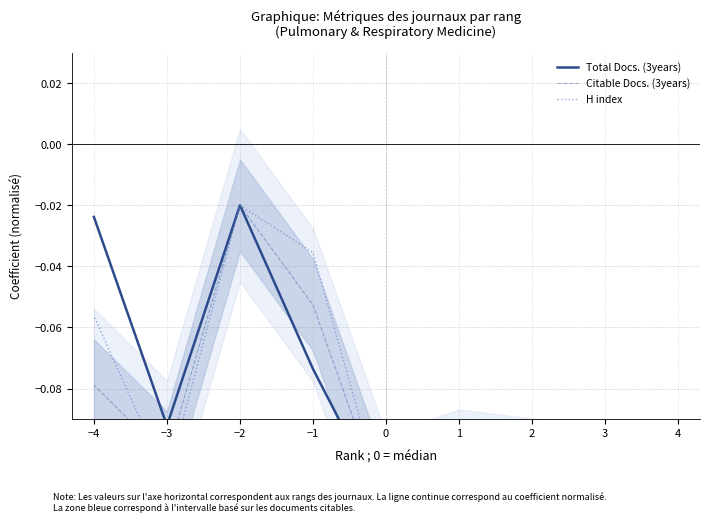

What is the sum of the Citable Docs. (3years) values at −2 and −4?

-0.1